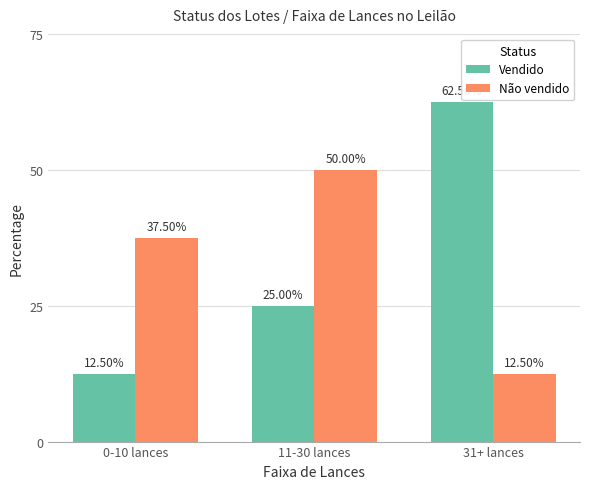

The value of Vendido at 31+ lances is 62.5. True or false?

True